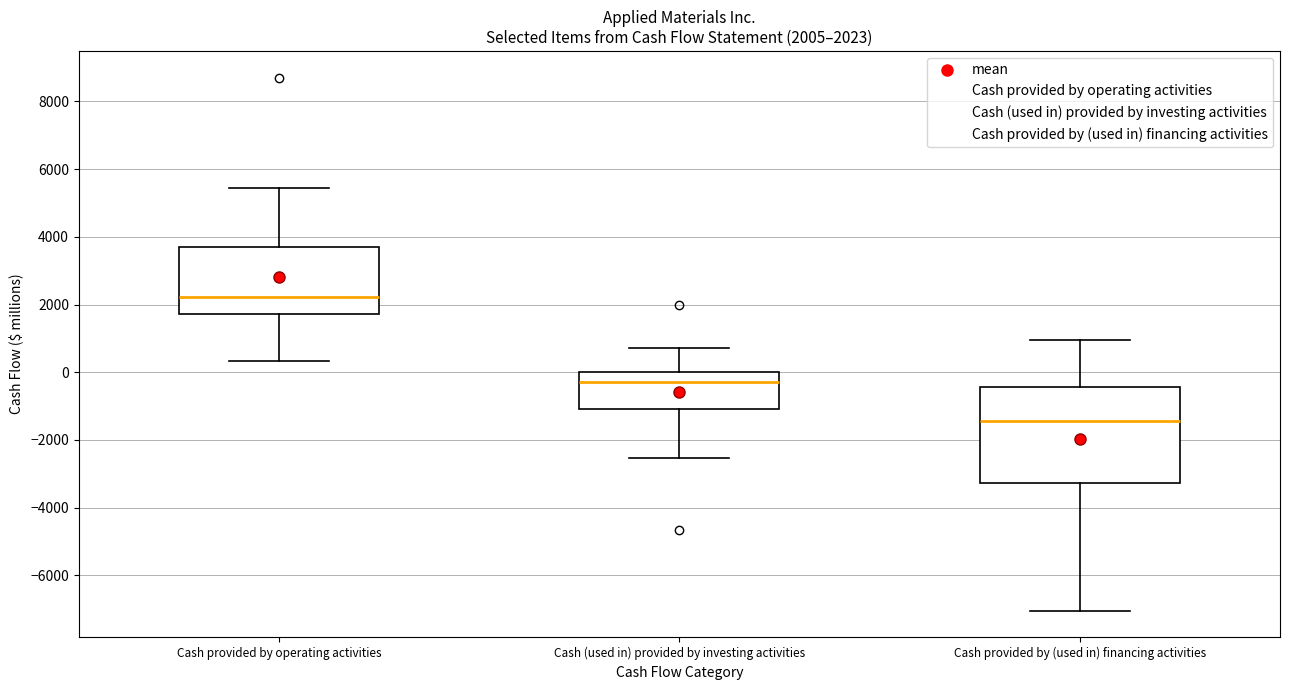

Which box is the tallest, from its lower edge to its upper edge?

Cash provided by (used in) financing activities